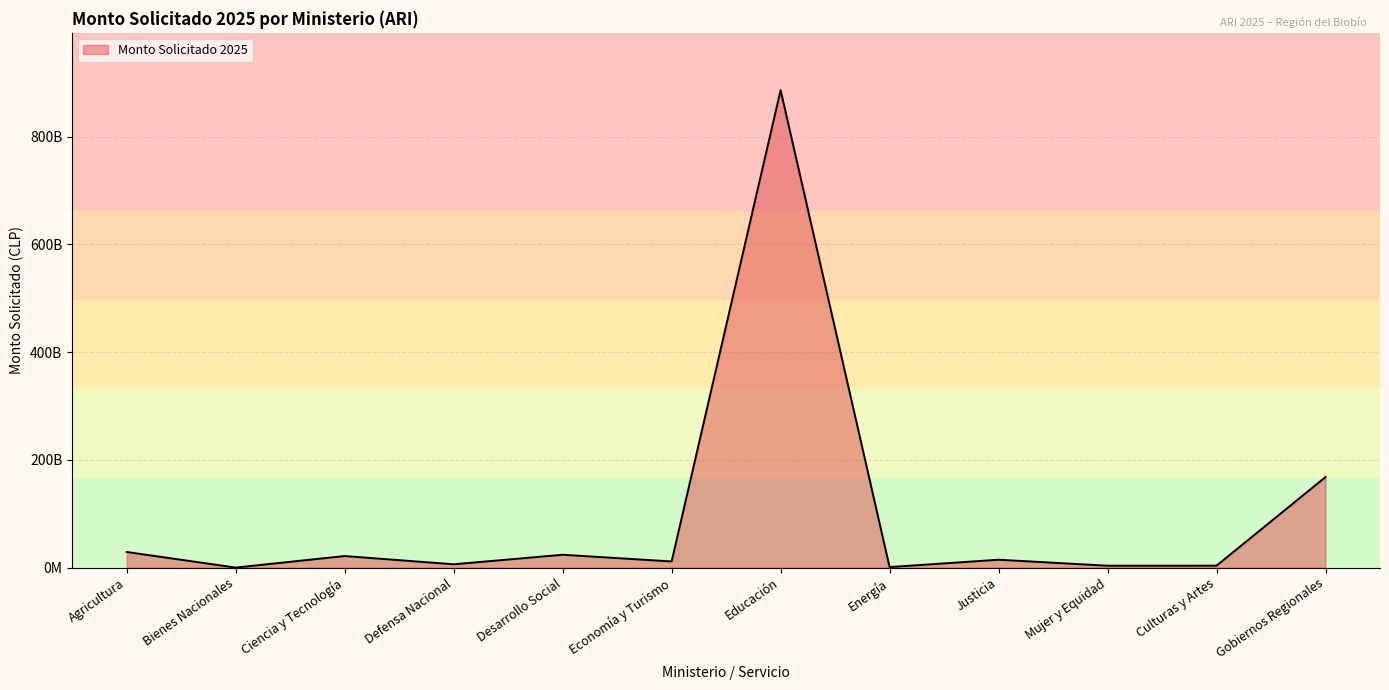

How many points are lower than both their immediate neighbors (excluding endpoints)?

5